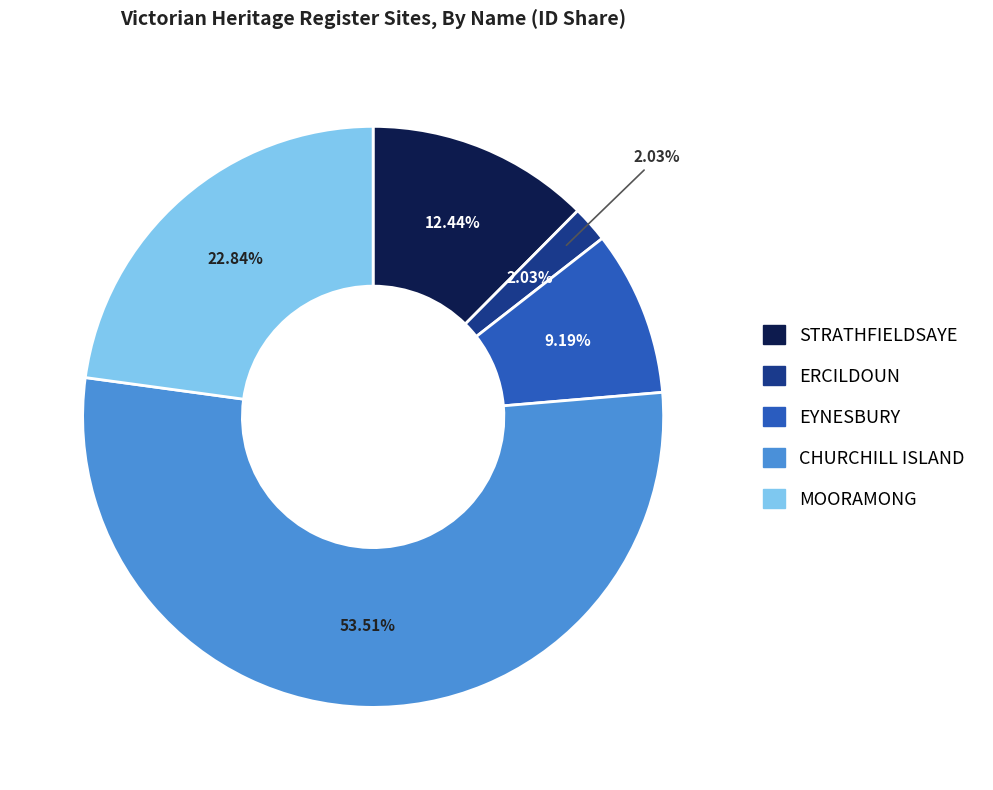

Is it true that MOORAMONG is 34% of the pie?

False